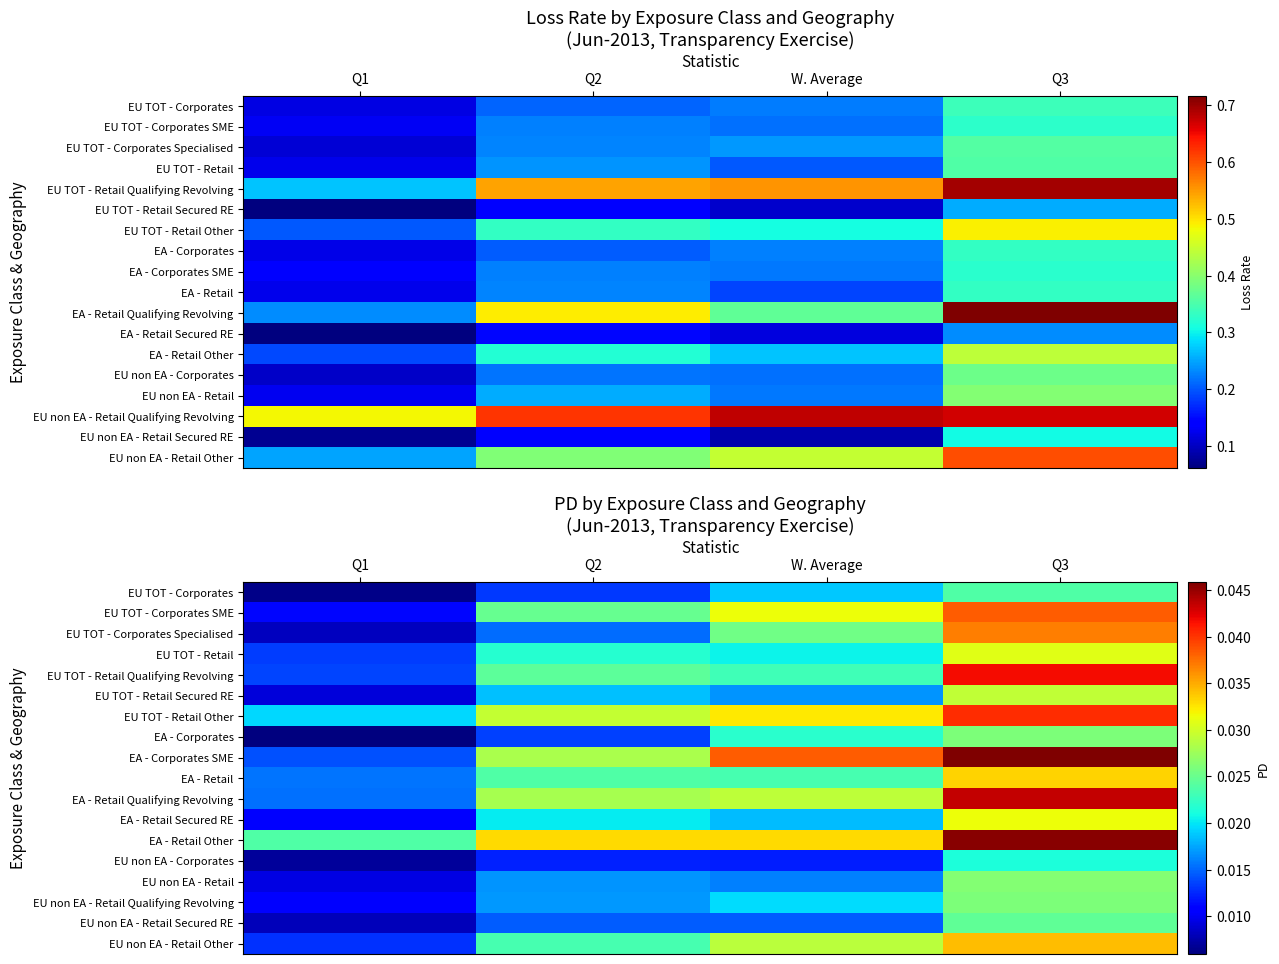

Rank the series by their maximum value, from lowest to highest.

EU non EA - Corporates, EU TOT - Corporates, EU non EA - Retail Secured RE, EU non EA - Retail Qualifying Revolving, EA - Corporates, EU non EA - Retail, EU TOT - Retail Secured RE, EU TOT - Retail, EA - Retail Secured RE, EA - Retail, EU non EA - Retail Other, EU TOT - Corporates Specialised, EU TOT - Corporates SME, EU TOT - Retail Other, EU TOT - Retail Qualifying Revolving, EA - Retail Qualifying Revolving, EA - Retail Other, EA - Corporates SME